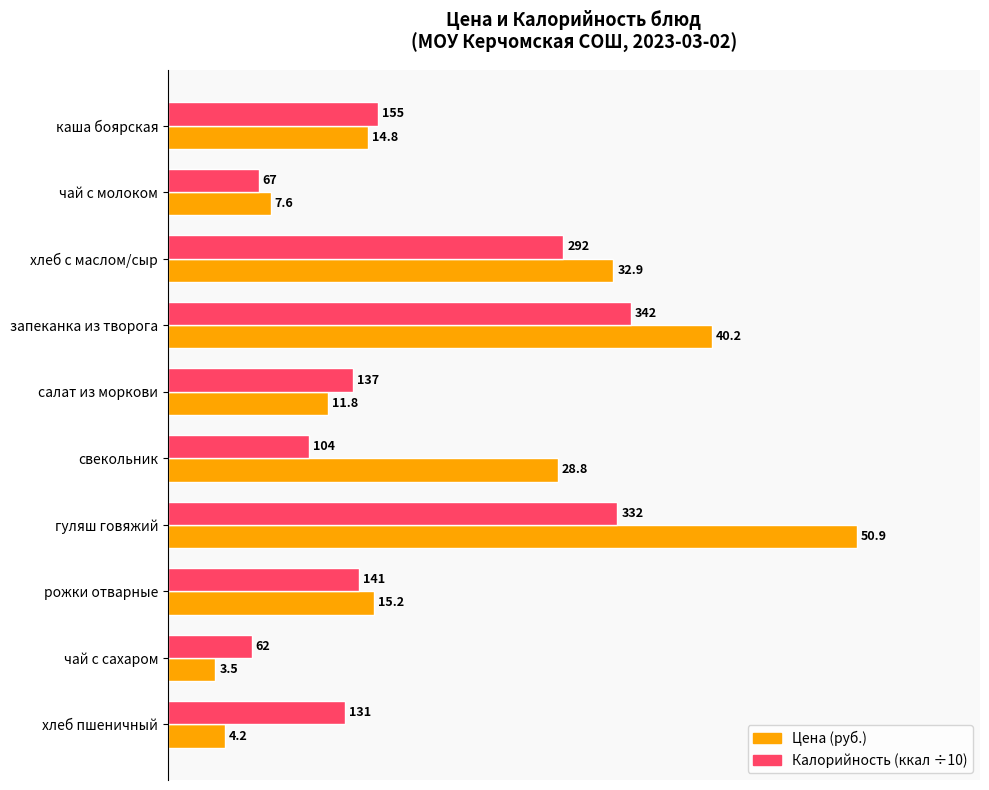

What is the smallest value displayed?

3.5